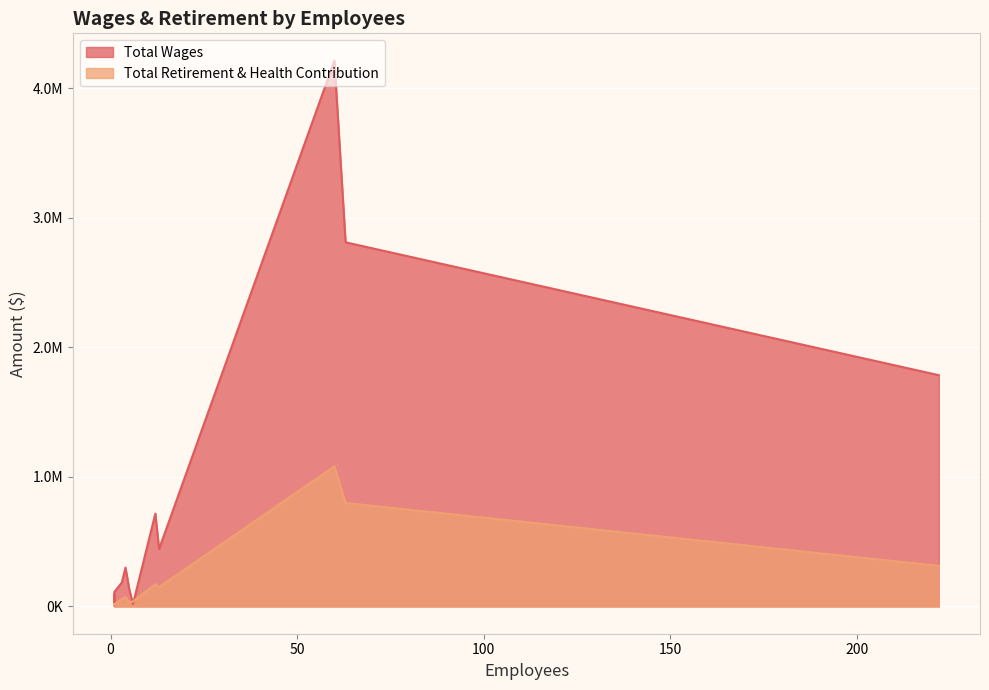

Rank the series by their maximum value, from highest to lowest.

Total Wages, Total Retirement & Health Contribution